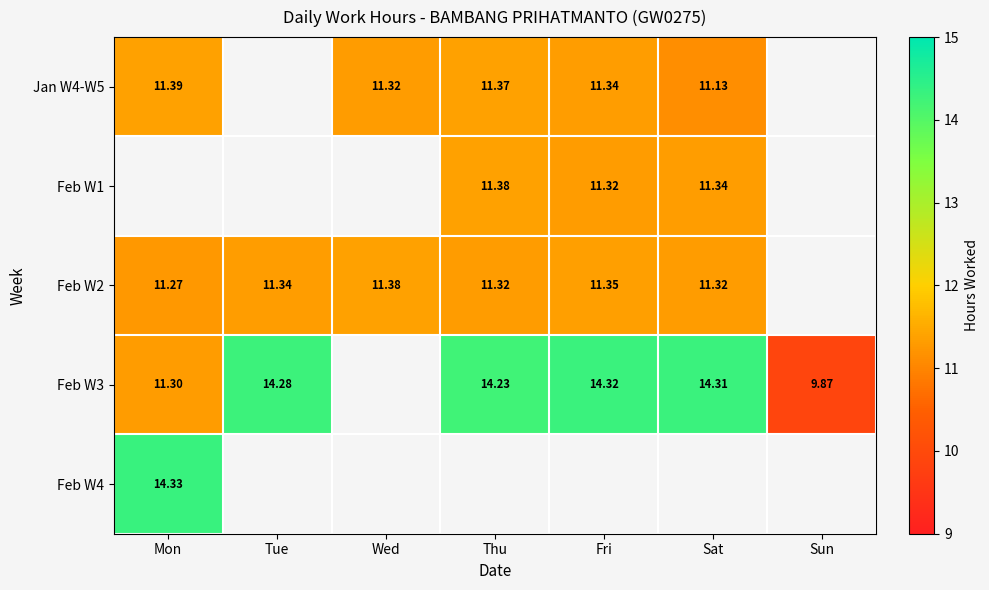

List the series in order of their peak value, highest first.

Feb W4, Feb W3, Jan W4-W5, Feb W1, Feb W2